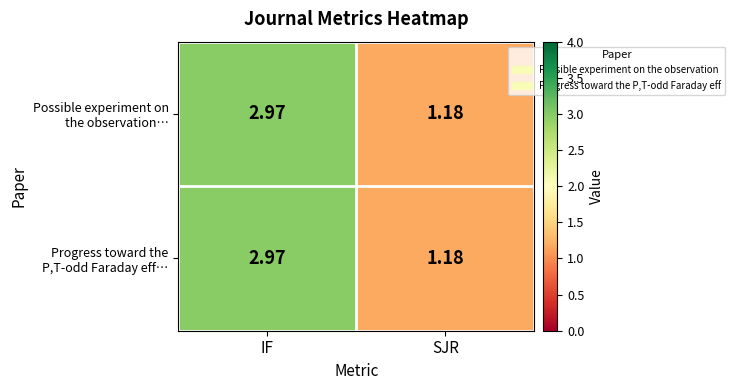

At which category does the chart reach its minimum across all series?

SJR